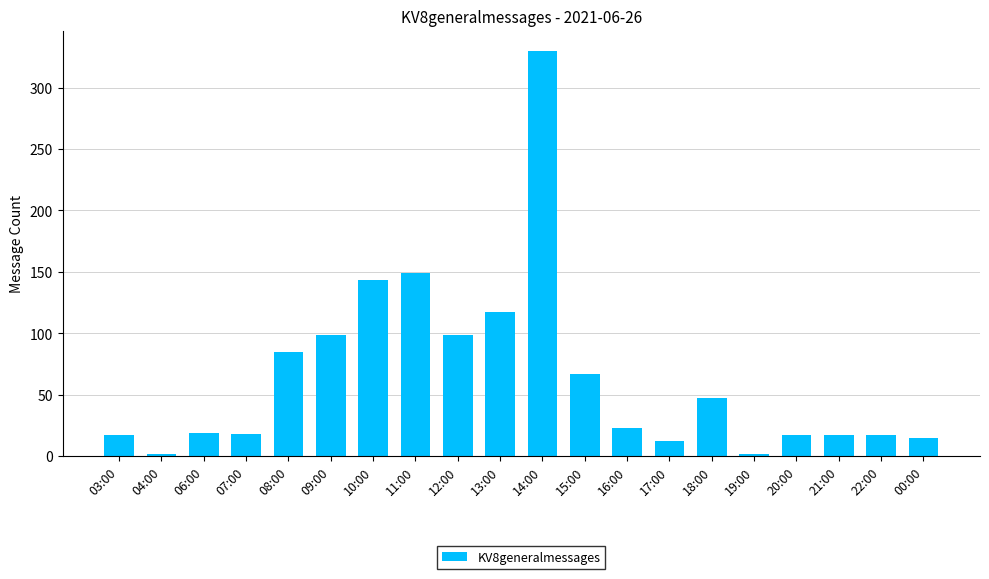

Read the value at 10:00, to the nearest 5.

145